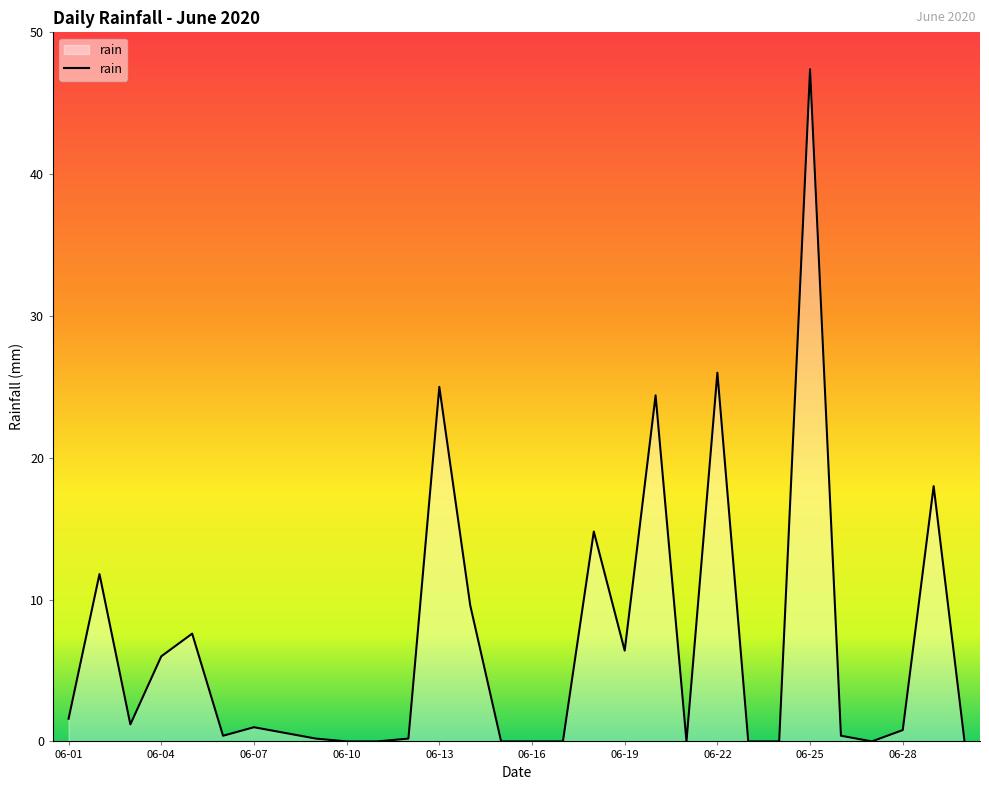

What is the difference between the maximum and minimum values?

47.4